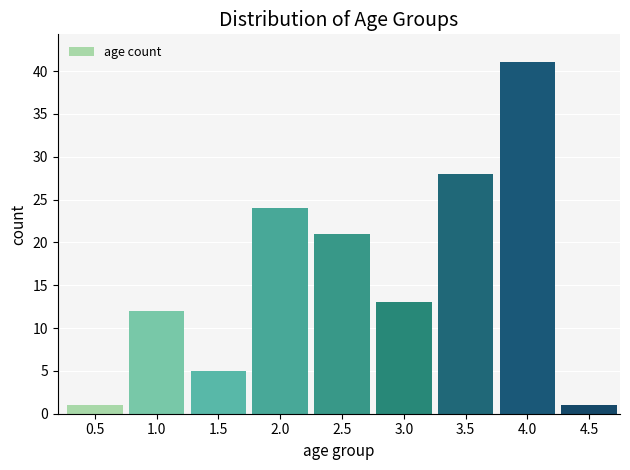

Reading left to right, list all the values displayed in this chart.

1	12	5	24	21	13	28	41	1